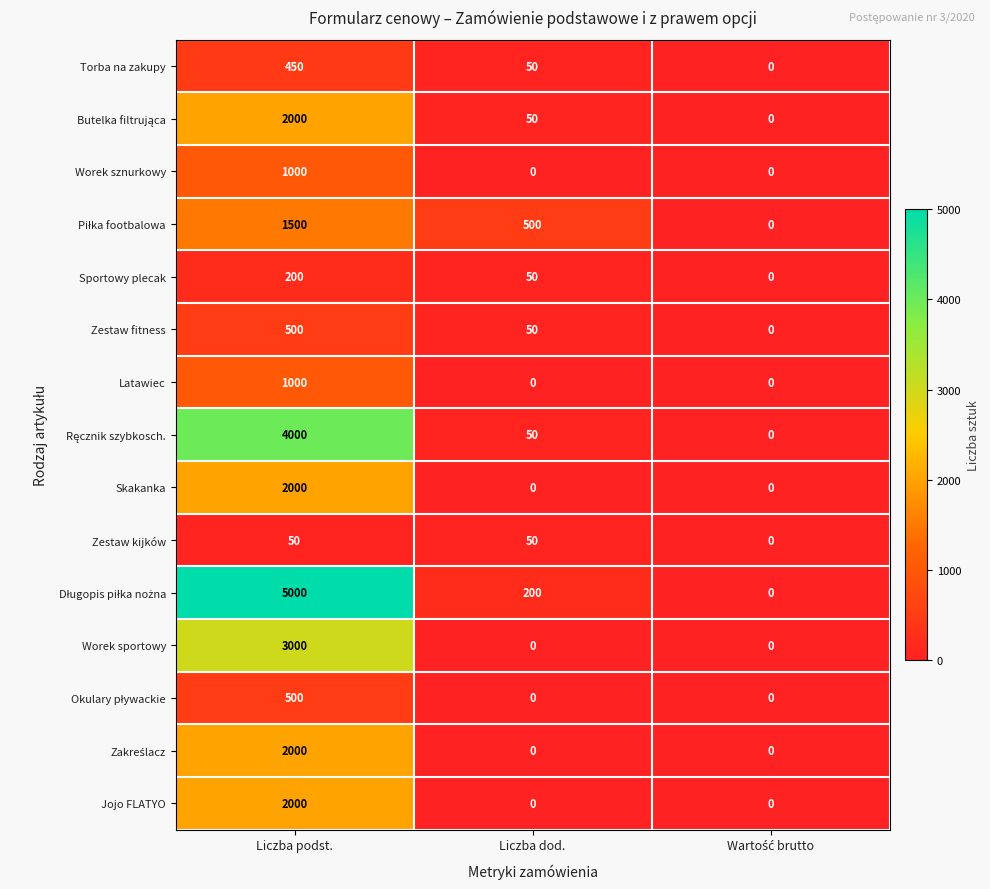

Is it true that Jojo FLATYO equals 1384 at Liczba podst.?

False